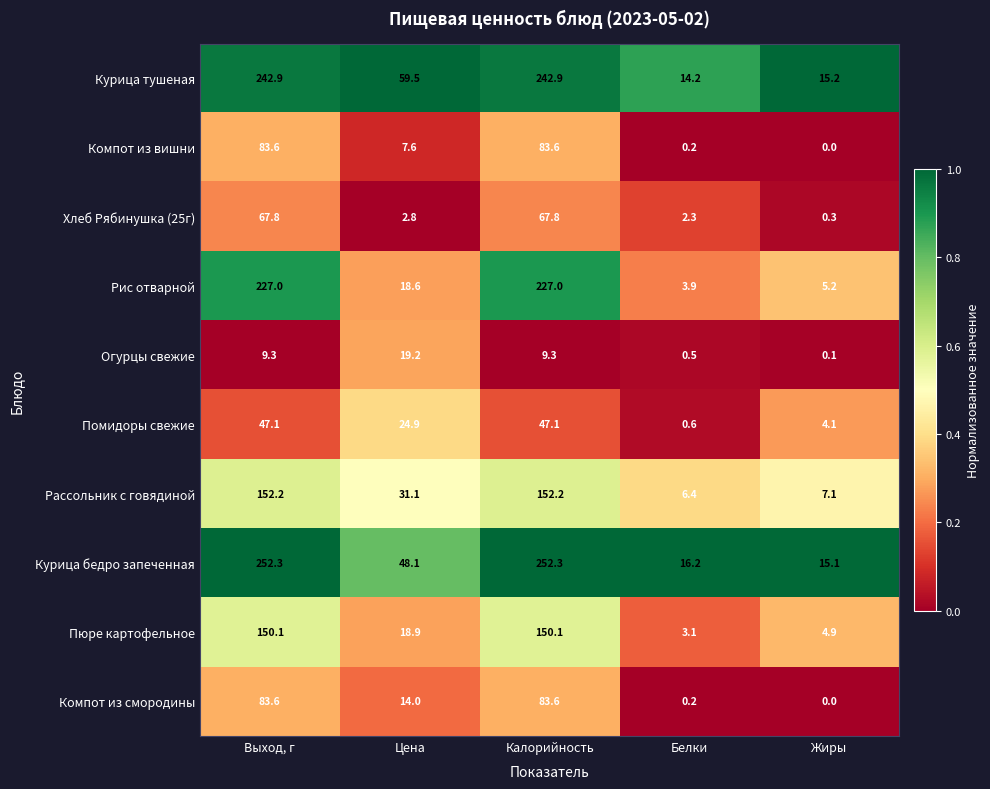

What is the difference between the highest and lowest values at Выход, г?

243.0